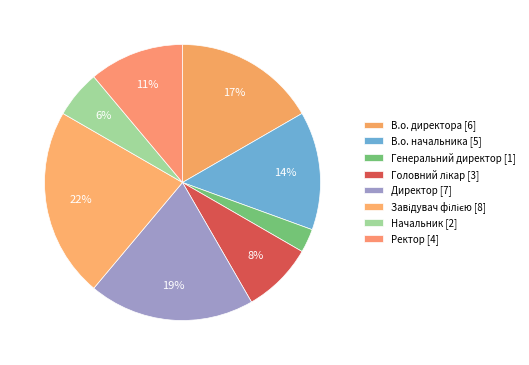

What is the smallest slice in the pie chart?

Генеральний директор